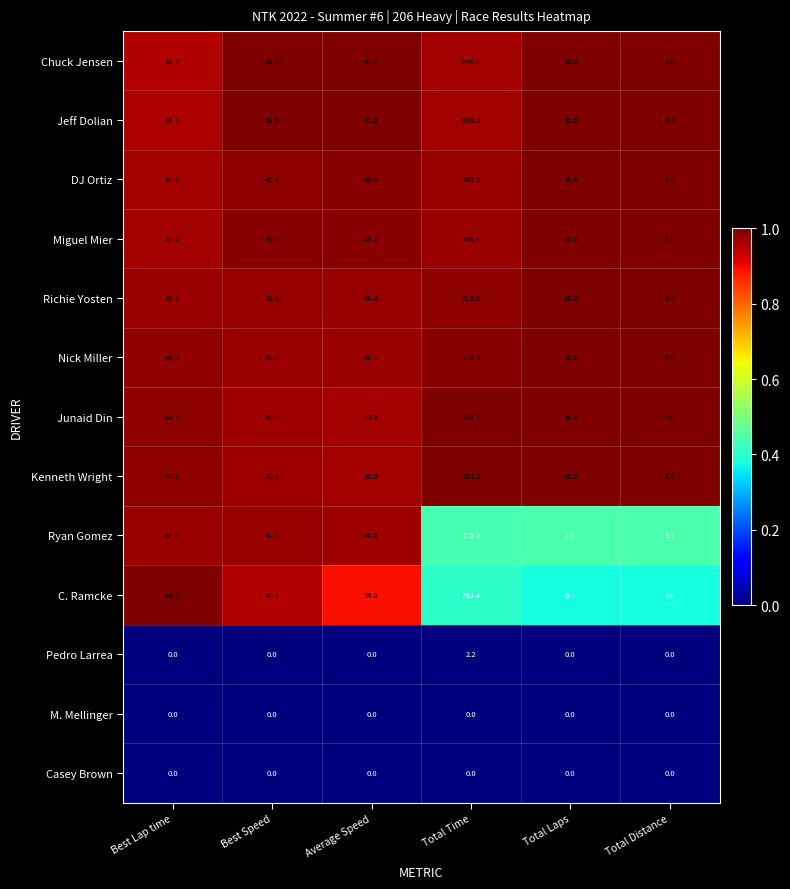

Which series changed the most between Best Lap time and Total Distance?

C. Ramcke